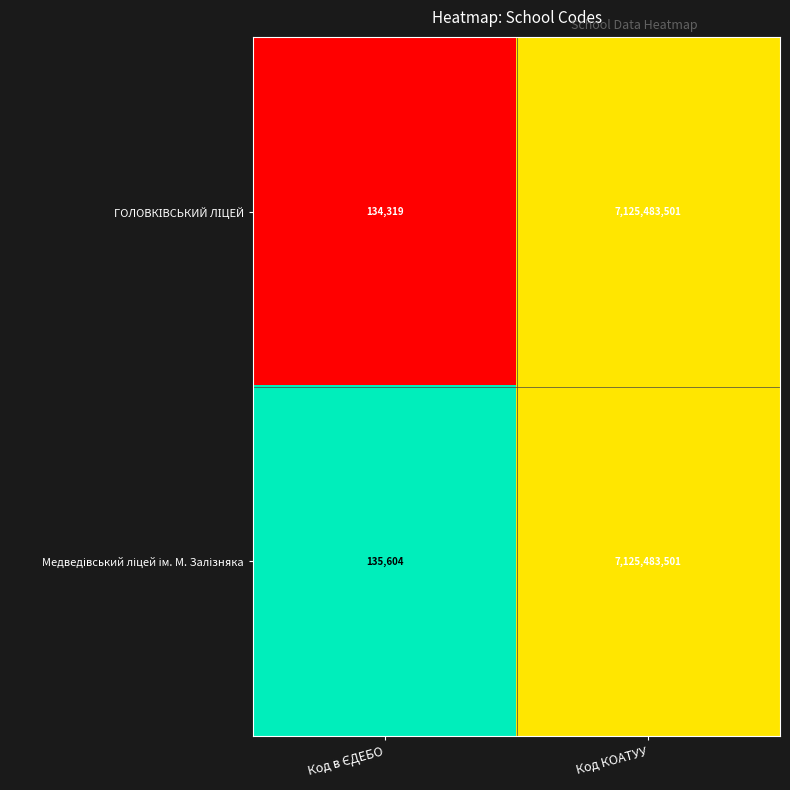

What is the minimum value shown in the chart?

134319